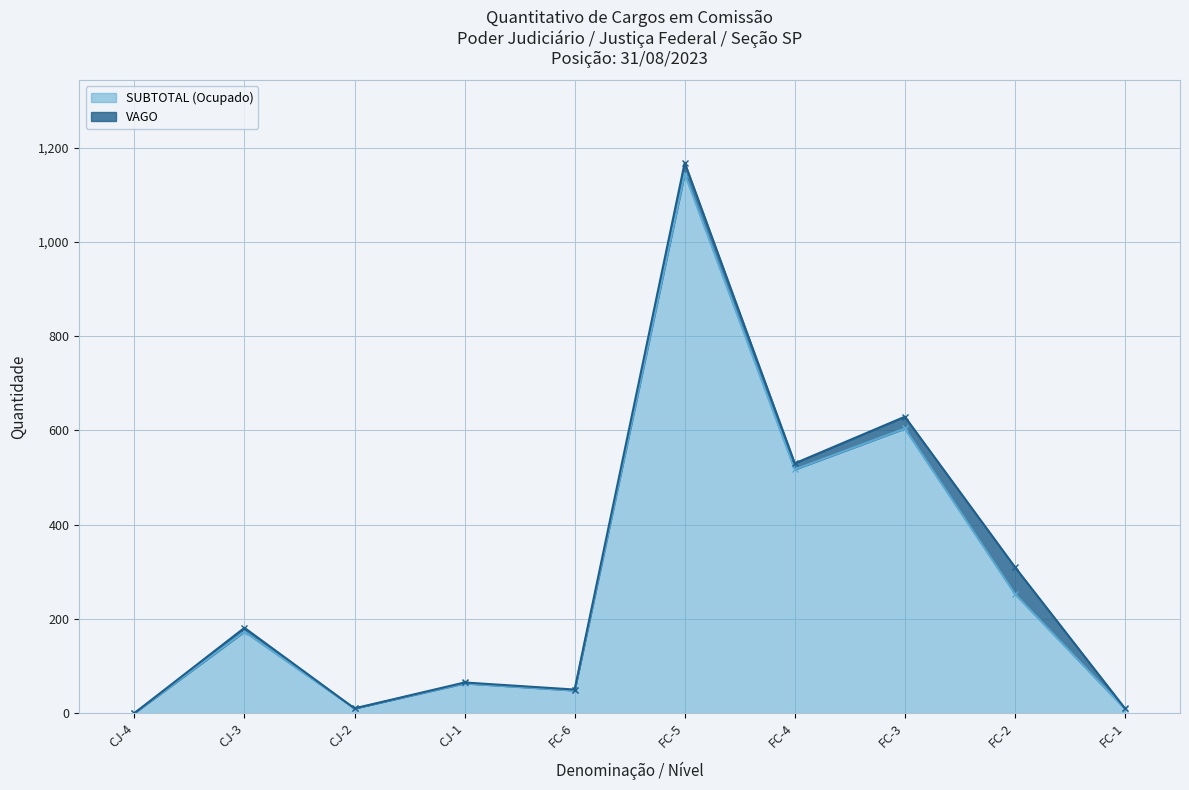

Rank the series by their maximum value, from highest to lowest.

VAGO Line, SUBTOTAL (Ocupado) Line